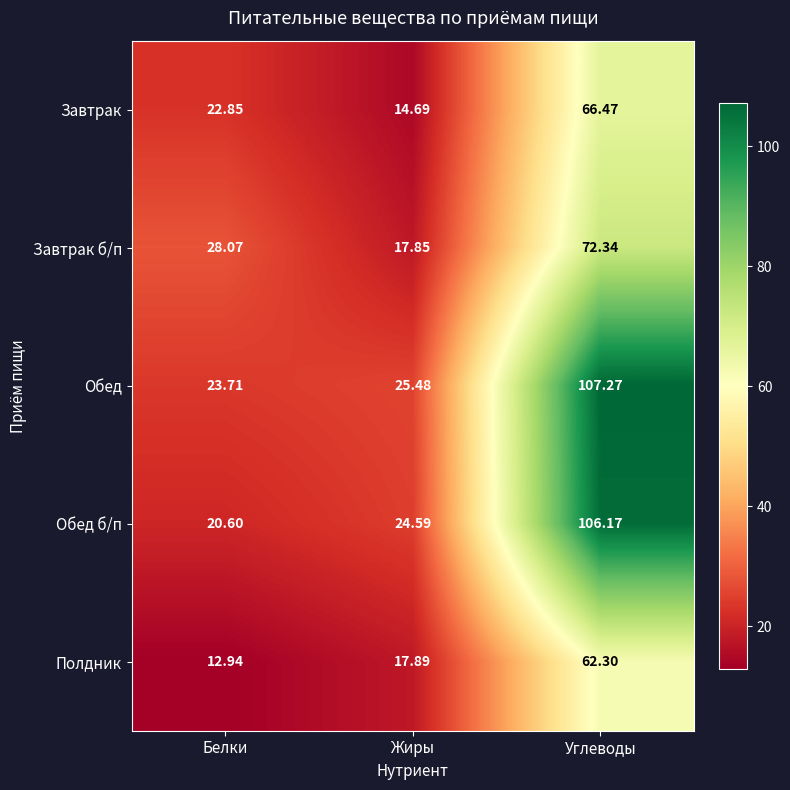

Where does the Завтрак б/п series first go above 28?

Белки